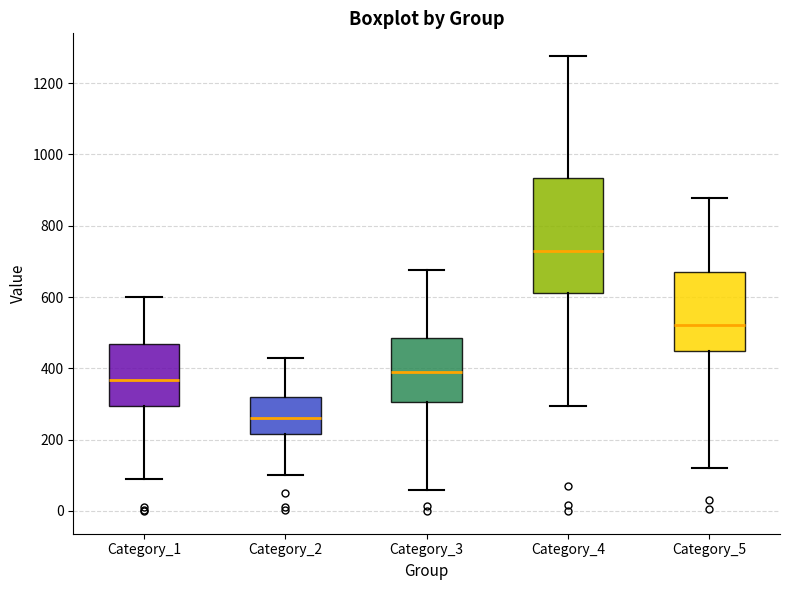

Which box is the tallest, from its lower edge to its upper edge?

Category_4